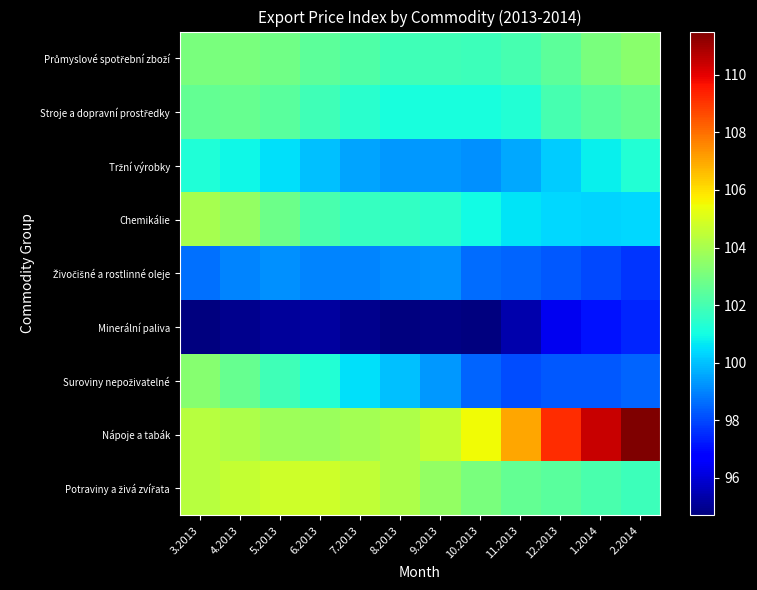

Rank the series at 2.2014 from lowest to highest value.

Minerální paliva, Živočišné a rostlinné oleje, Suroviny nepoživatelné, Chemikálie, Tržní výrobky, Potraviny a živá zvířata, Stroje a dopravní prostředky, Průmyslové spotřební zboží, Nápoje a tabák